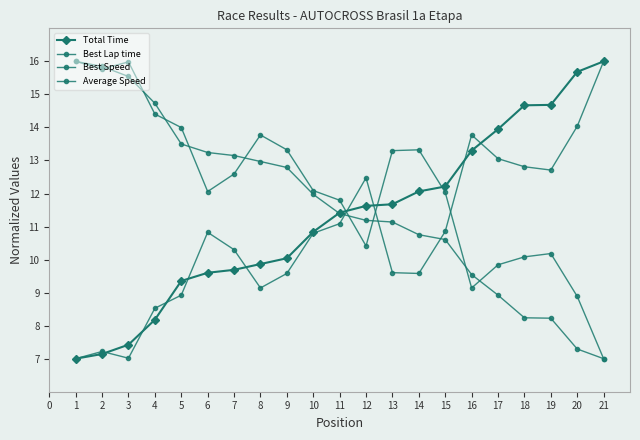

How many interior local peaks does the Best Speed series have?

4